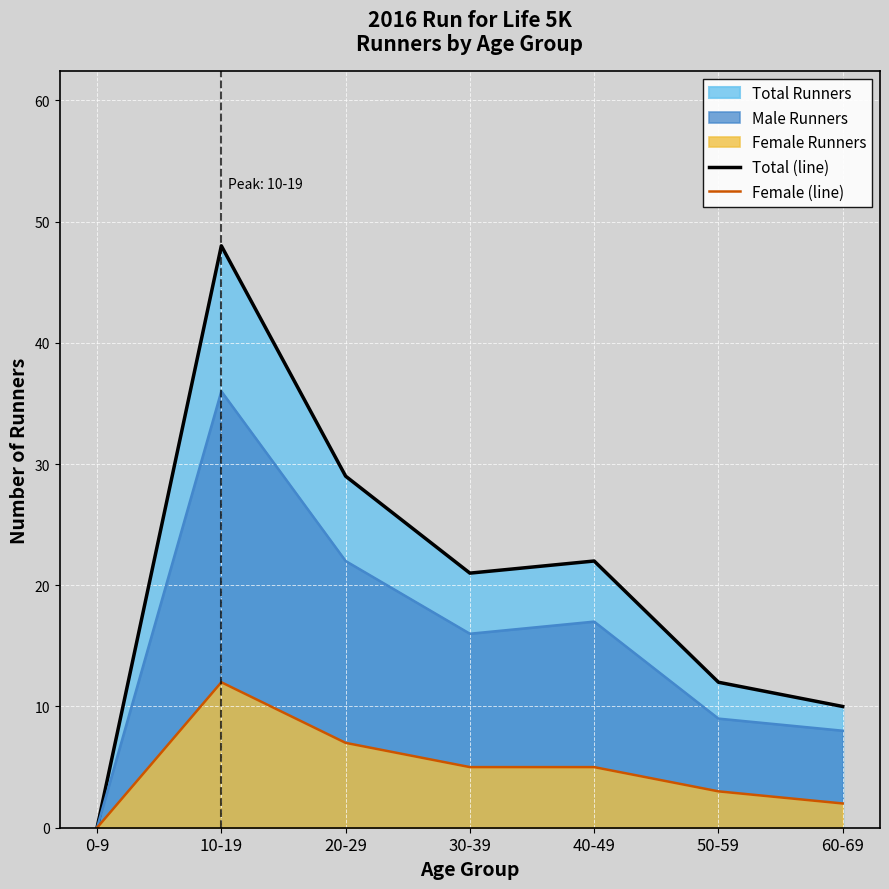

What is the maximum value for Female (line)?

12